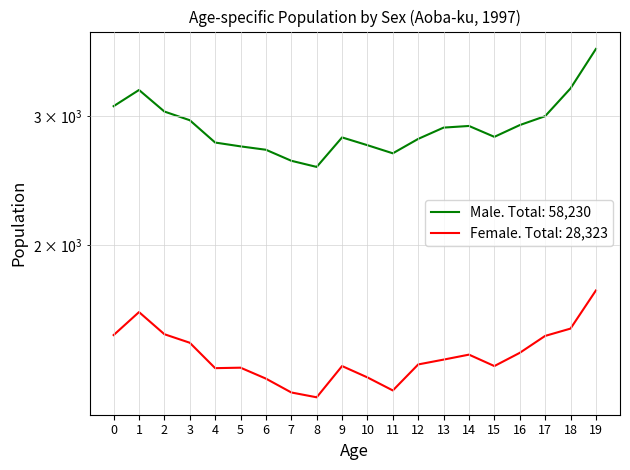

What is the maximum value shown in the chart?

3707